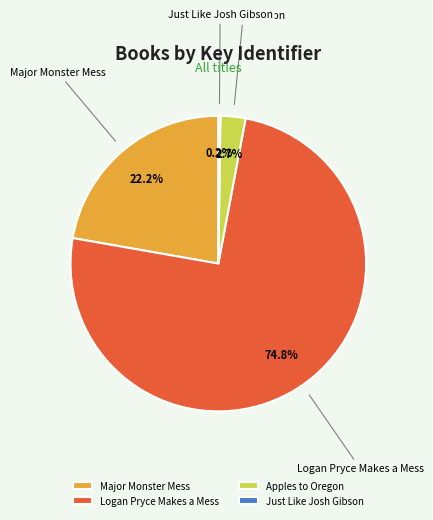

Does any single category account for the majority?

Yes